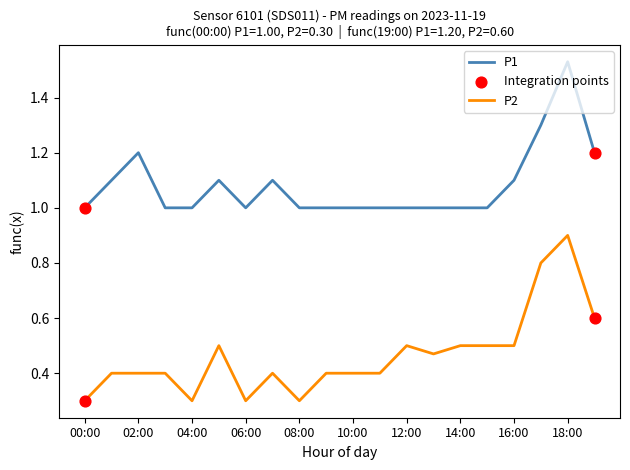

True or false: P2 and P1 cross at least once.

False